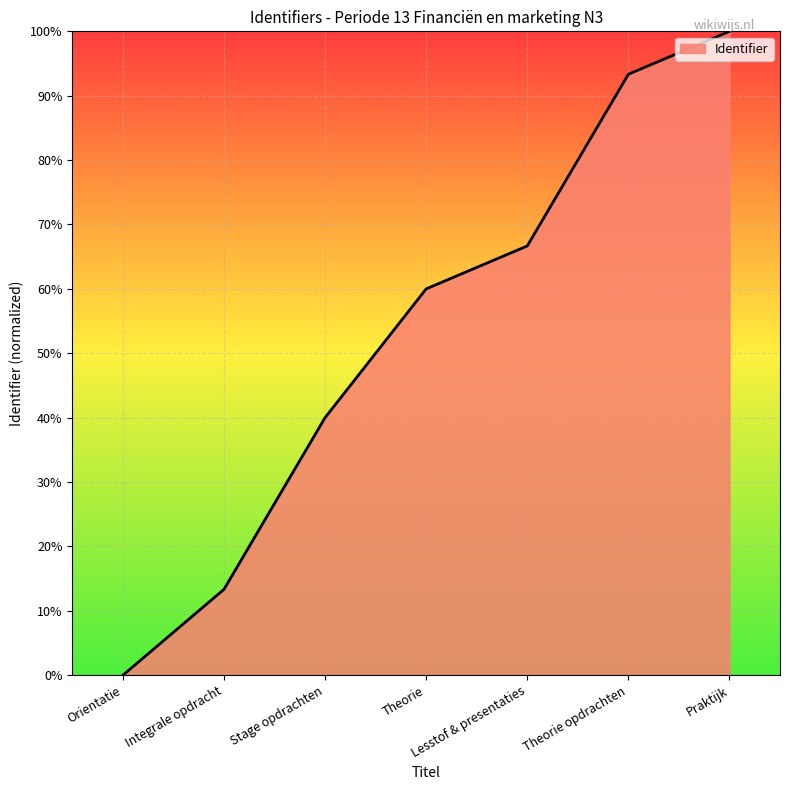

How many positive values are there?

6